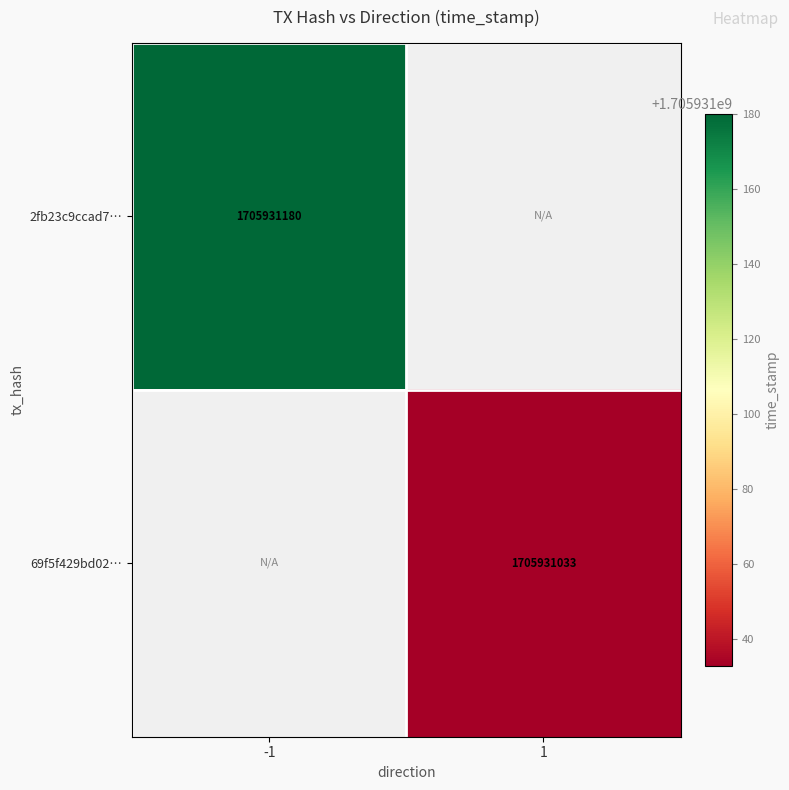

Is it true that 2fb23c9ccad770bd6de09a70e225fa53e1a3fd8 equals 1183924587 at -1?

False